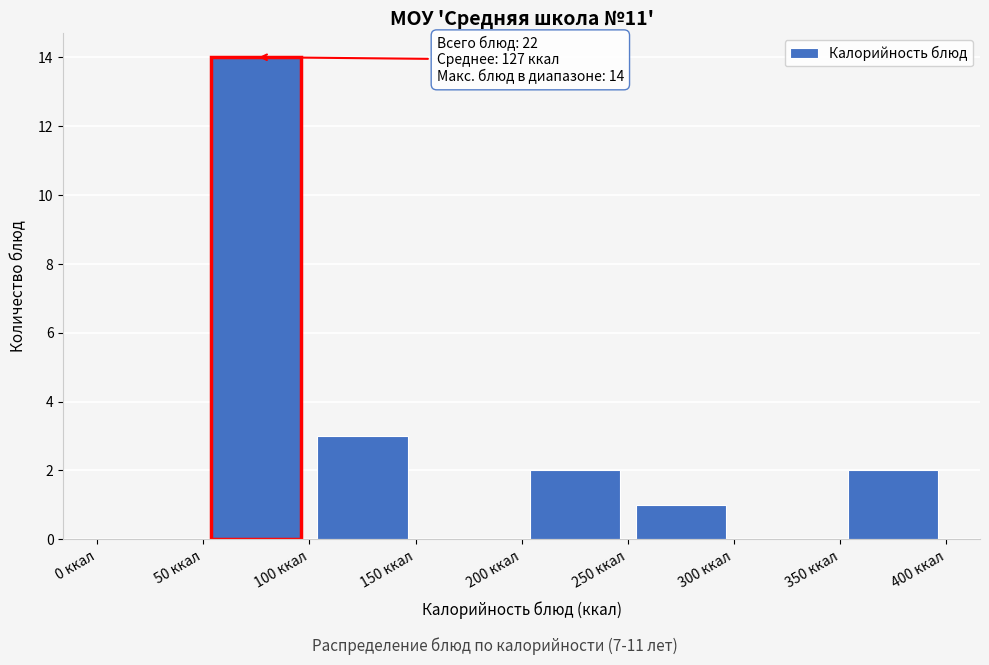

Over which range of the x-axis is the bar tallest?

50 to 100